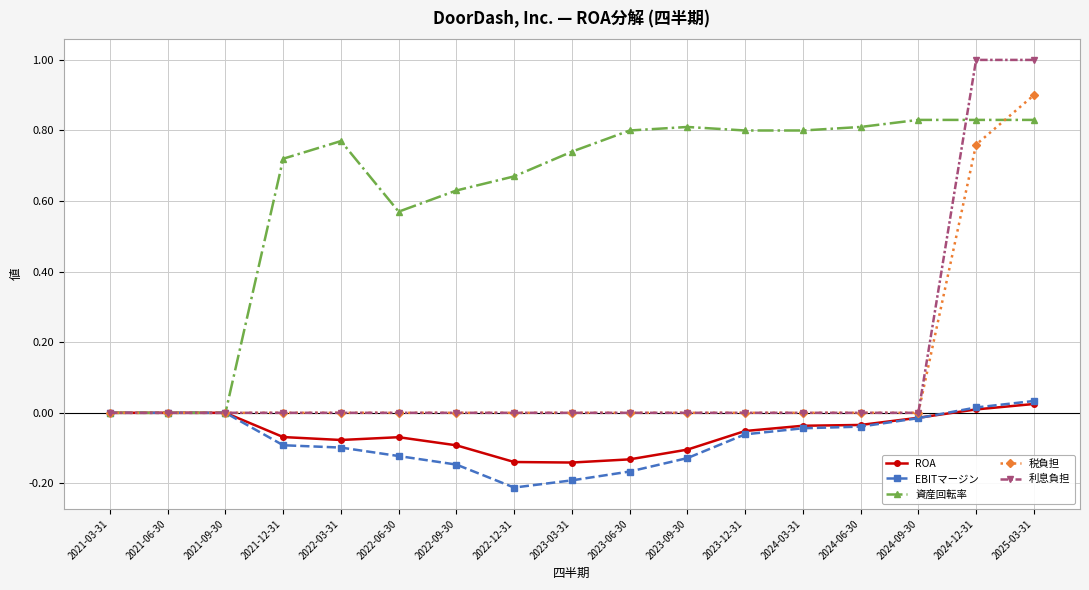

Is the value of ROA at 2023-12-31 greater than the value of 資産回転率 at 2021-09-30?

No